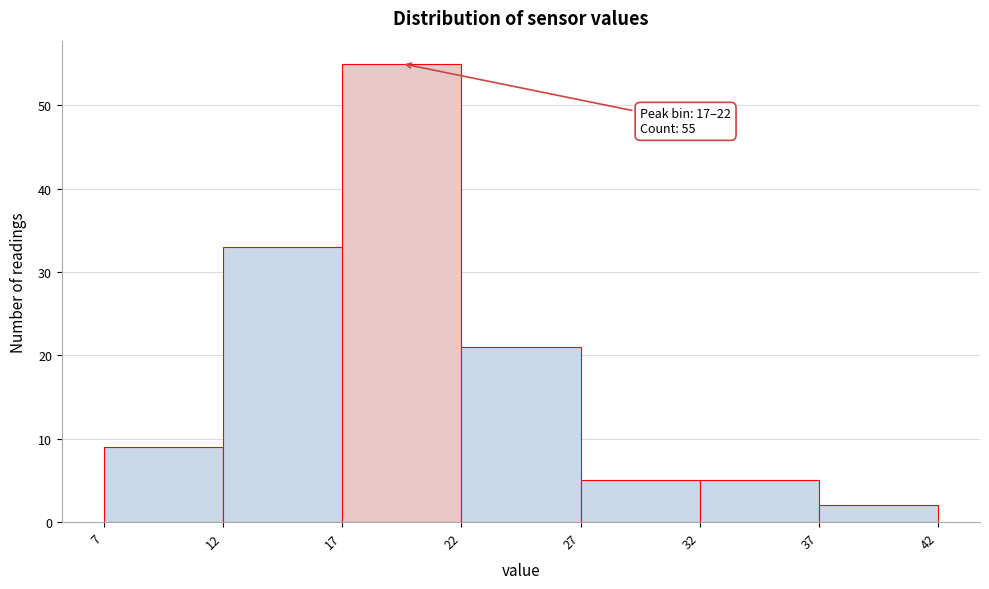

Over which range of the x-axis is the bar tallest?

17 to 22